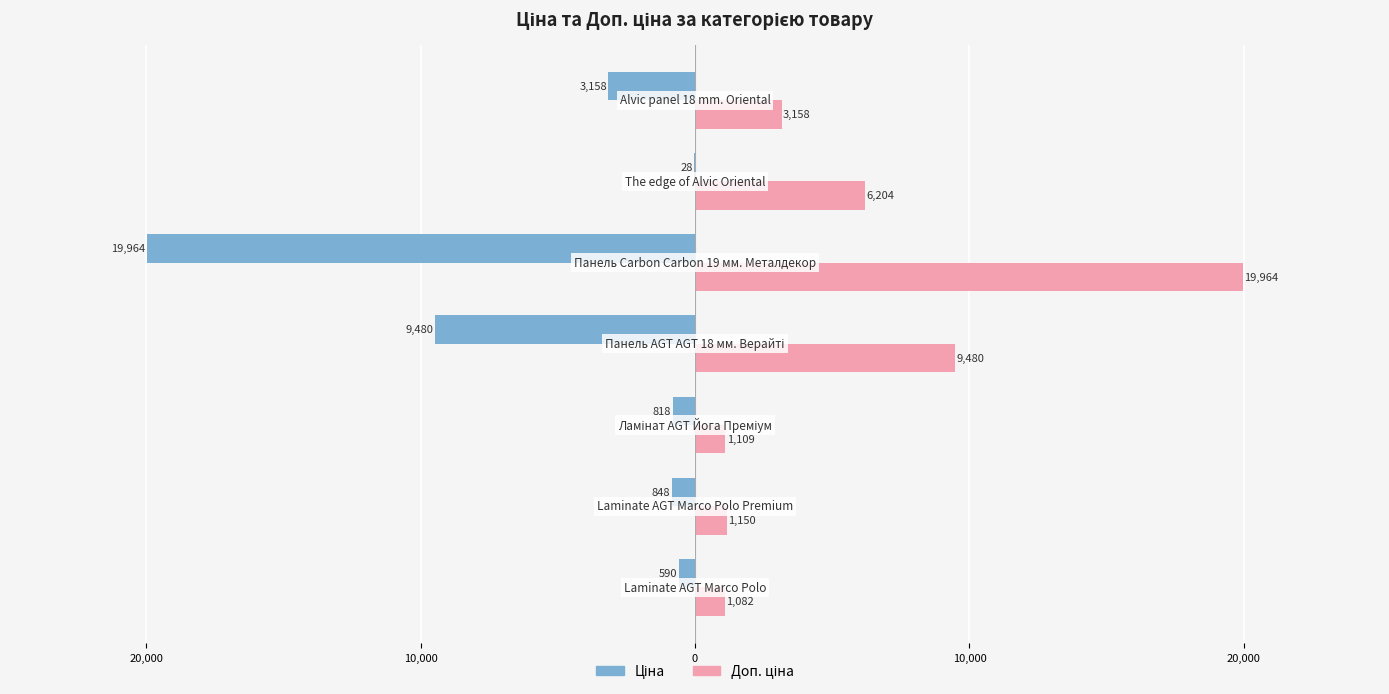

What is the difference between the maximum and minimum values in the Доп. ціна series?

18882.5